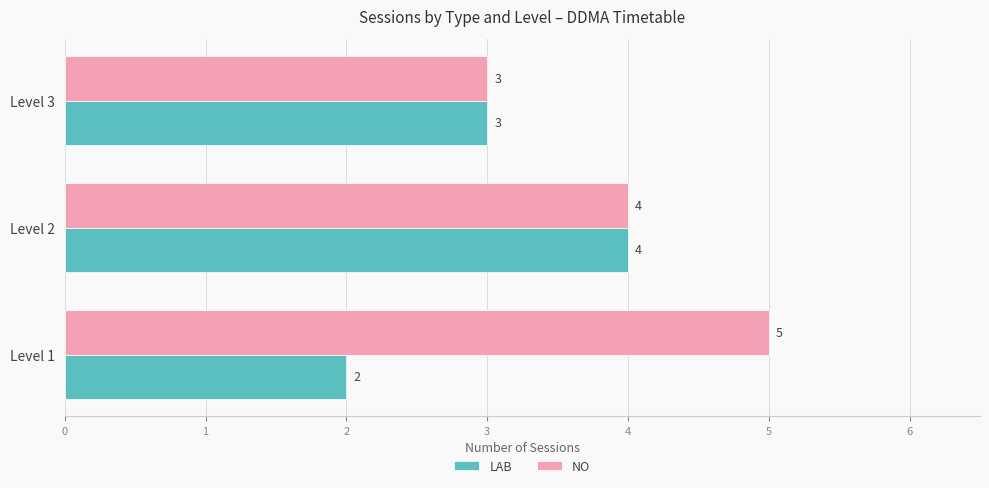

How many data points in NO are less than 4?

1